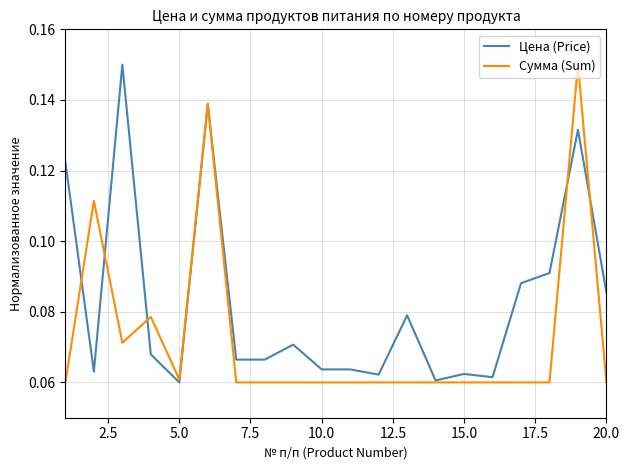

Which series has the largest total across all categories?

Цена (Price)